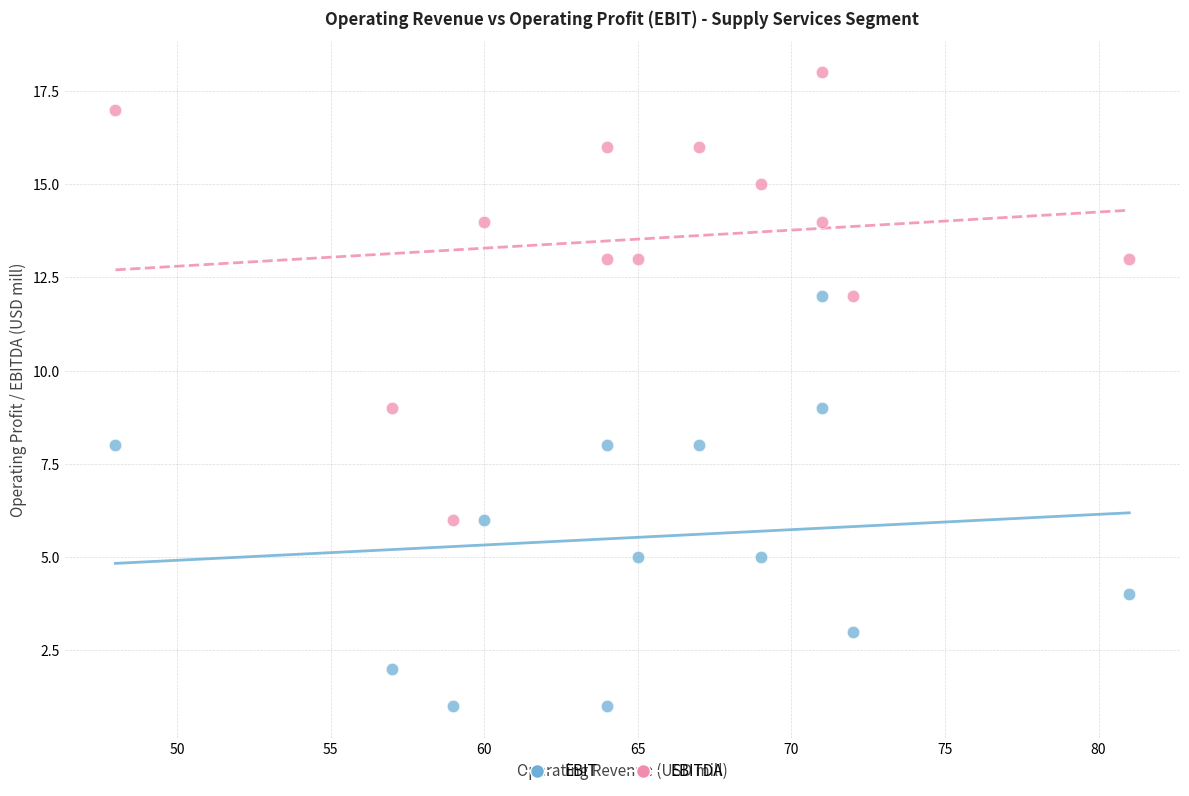

Across all data points, what is the range of X values (max minus min)?

33